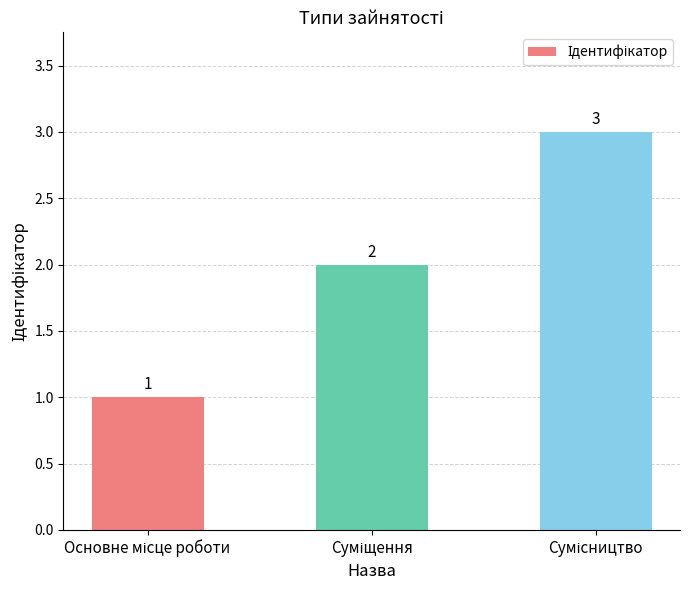

What is the maximum value shown in the chart?

3